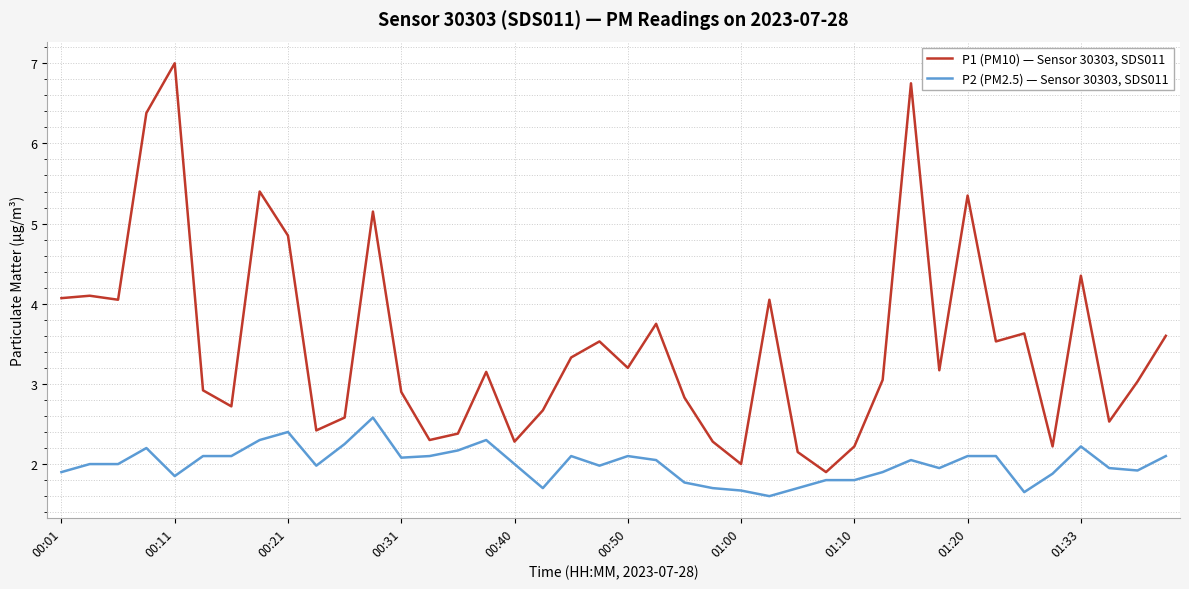

True or false: P1 (PM10) — Sensor 30303, SDS011 and P2 (PM2.5) — Sensor 30303, SDS011 intersect in this chart.

False